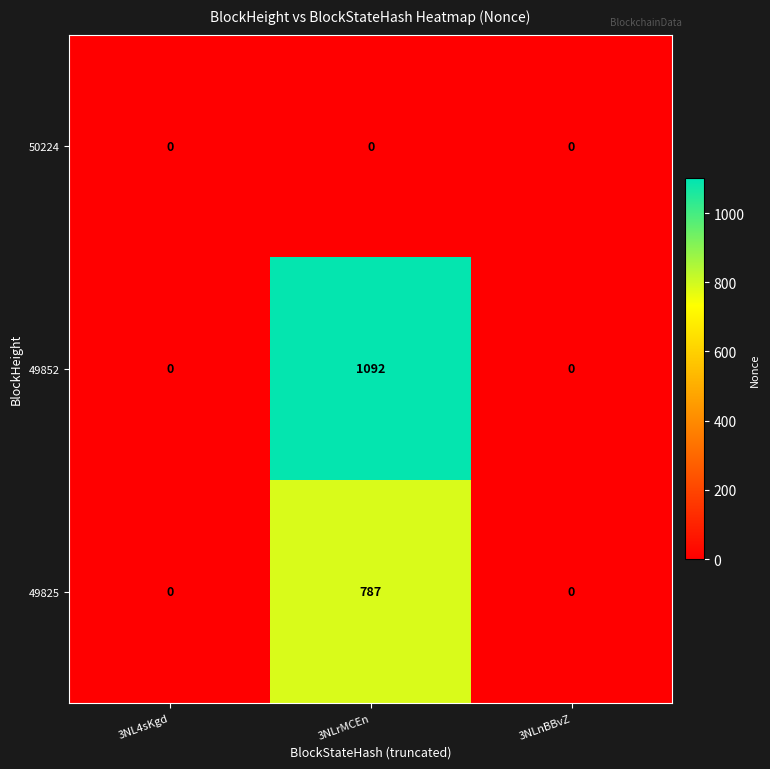

Reading right to left, list all the values displayed in this chart.

50224: 0	0	0
49852: 0	1092	0
49825: 0	787	0